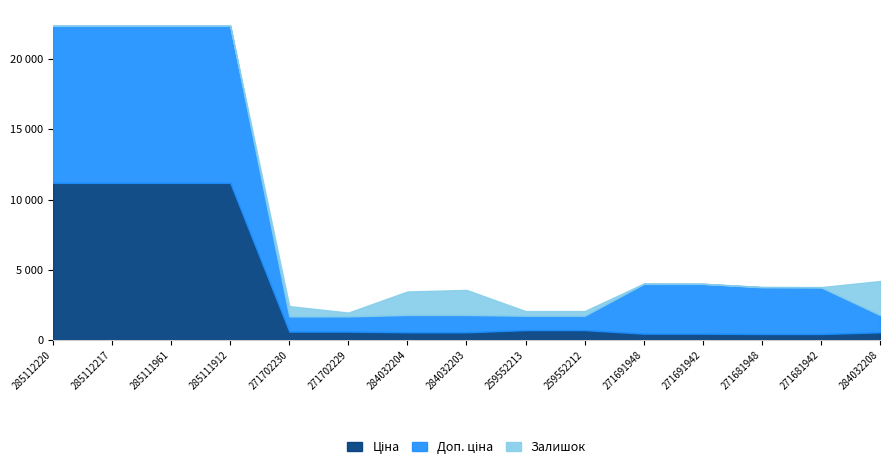

True or false: Ціна has a value of 539.0 at 284032203.

True